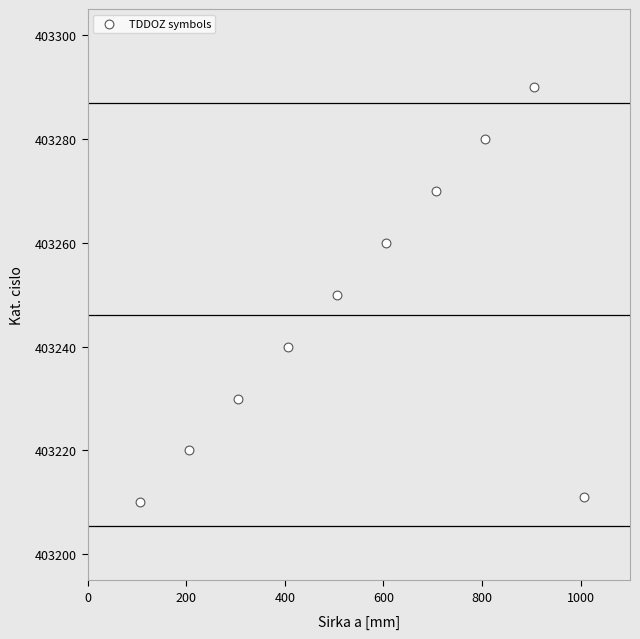

What is the range of X values (max minus min)?

900